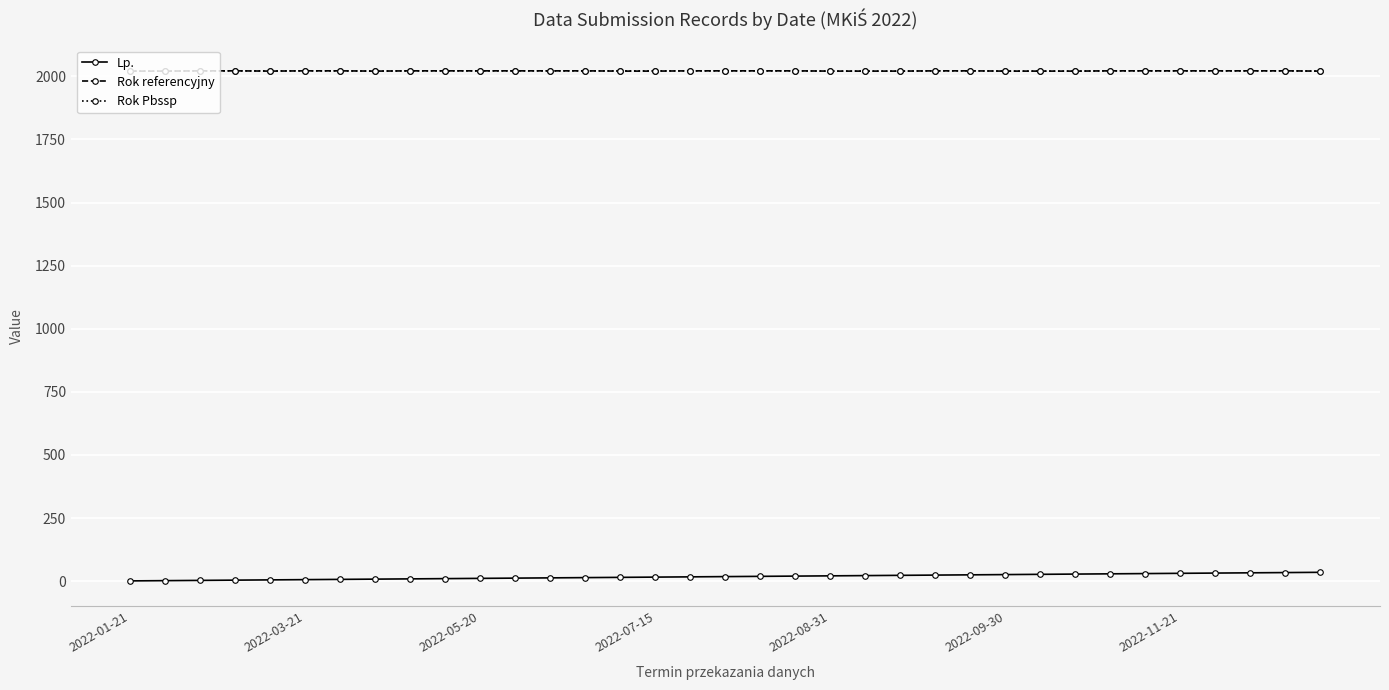

What are all the series names shown in the legend?

Lp., Rok referencyjny, Rok Pbssp